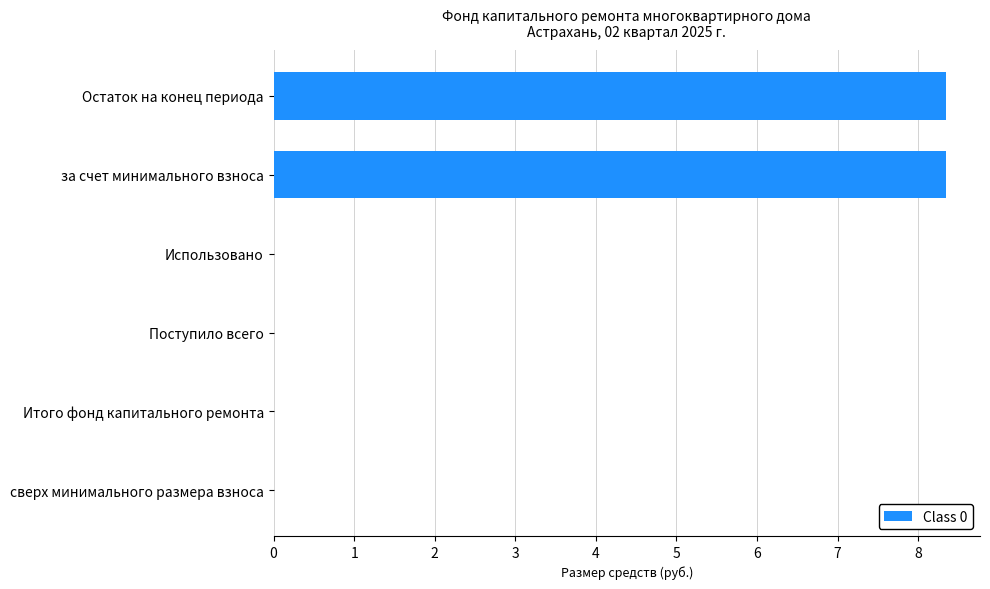

True or false: the data shows 2.8 at Использовано.

False